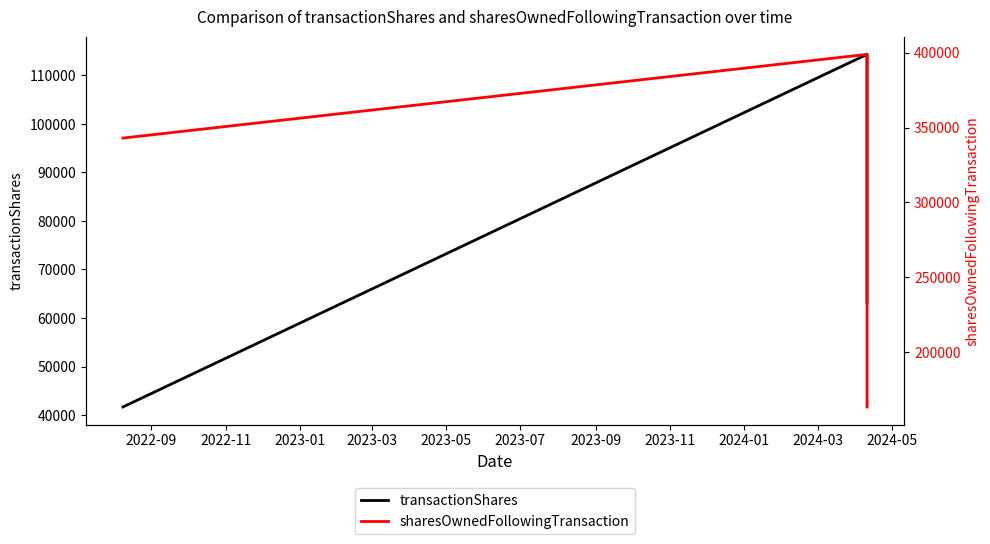

Count the sharesOwnedFollowingTransaction values in the range 163512 to 398874.

3